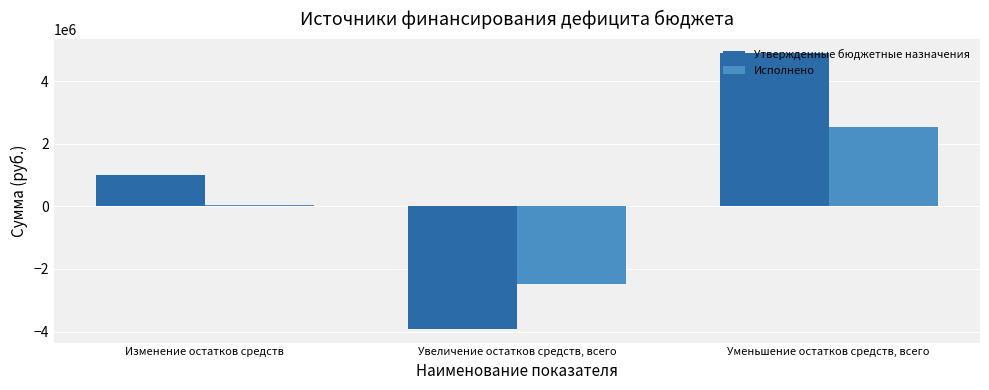

What is the average value of the Исполнено series?

31925.3